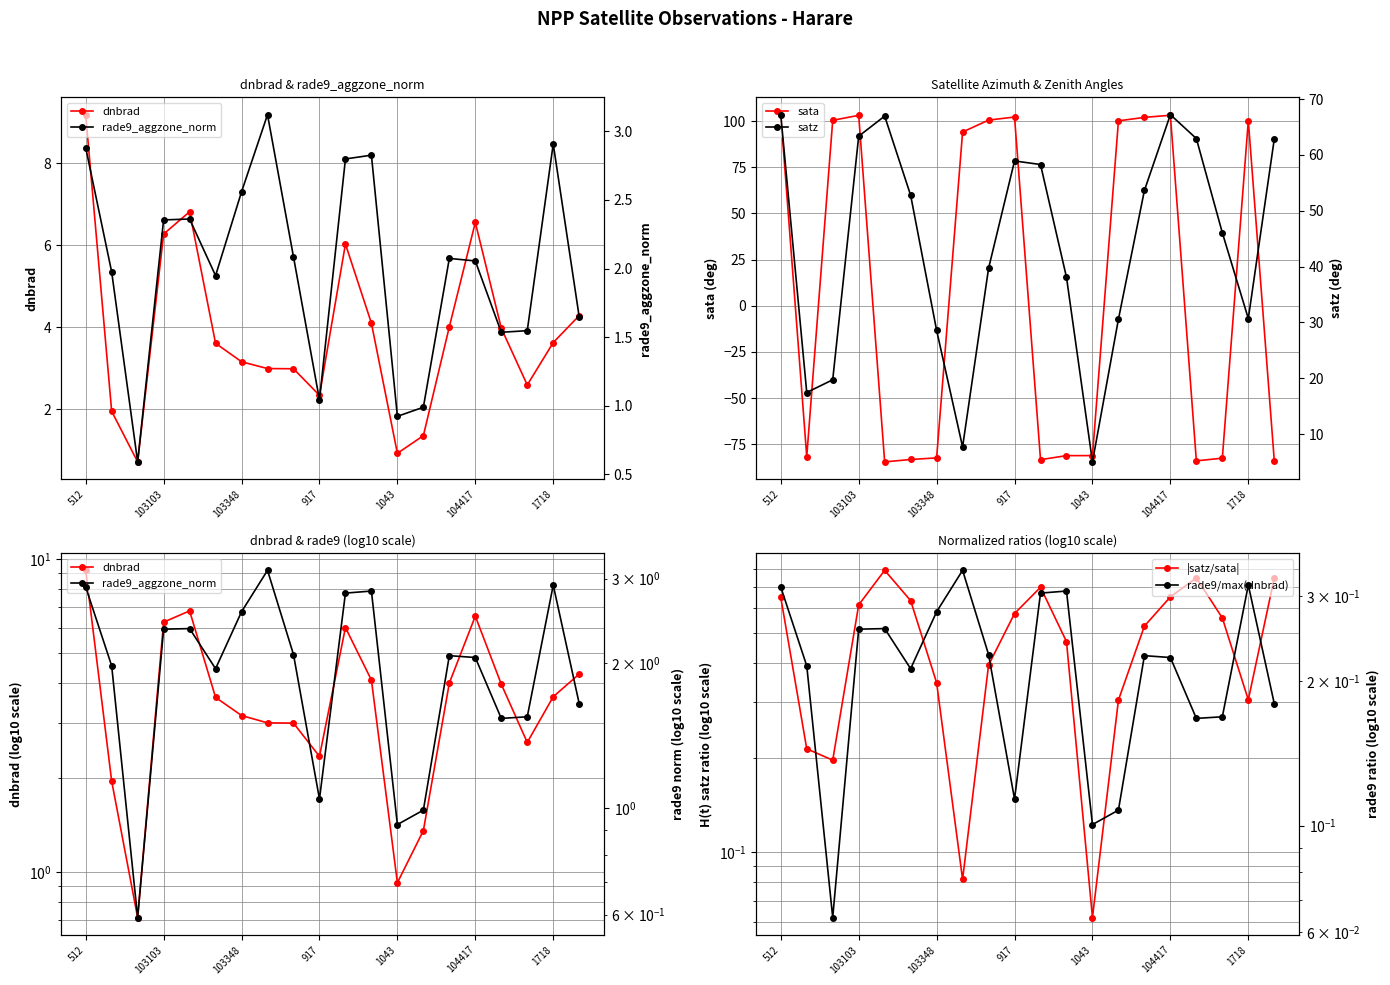

What is the minimum value for sata?

-84.6